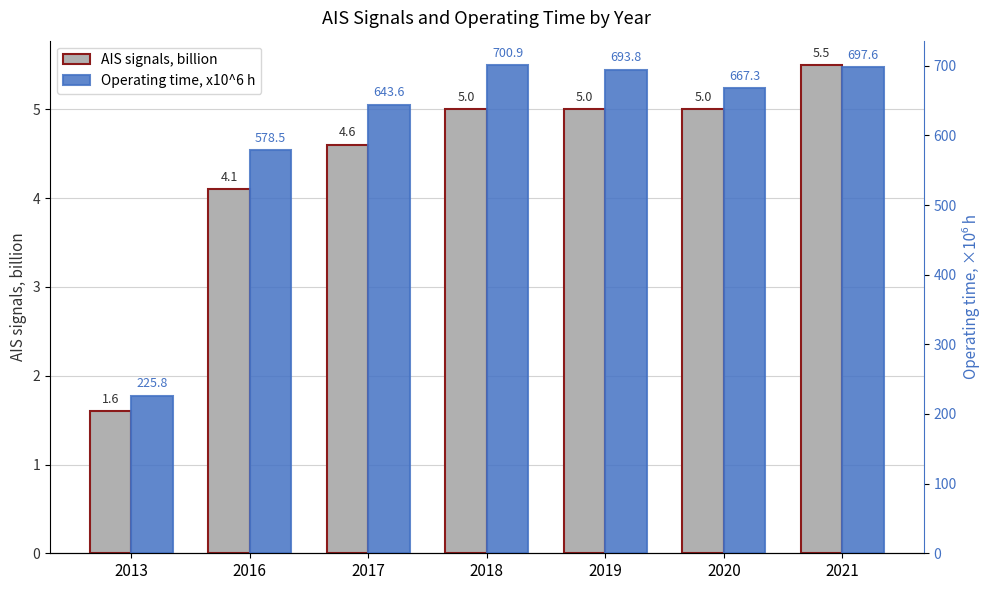

Is it true that Operating time, x10^6 h equals 973.3 at 2021?

False